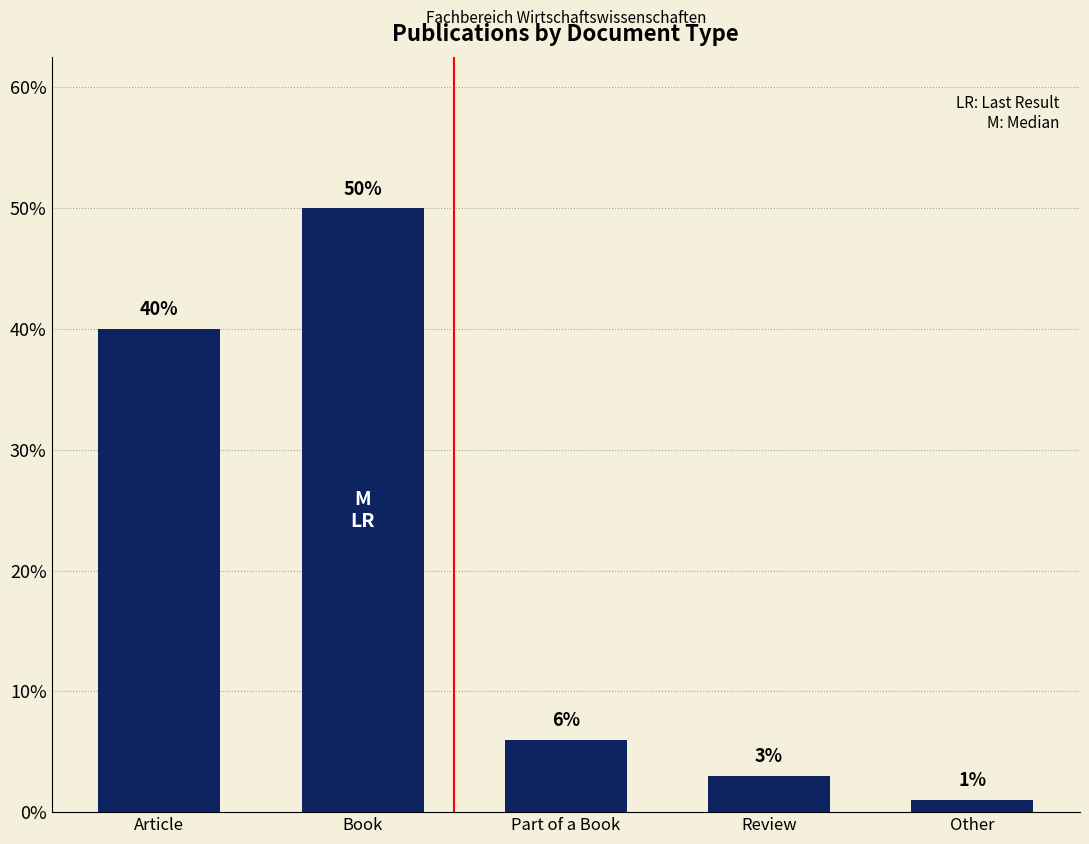

Reading left to right, list all the values displayed in this chart.

40	50	6	3	1